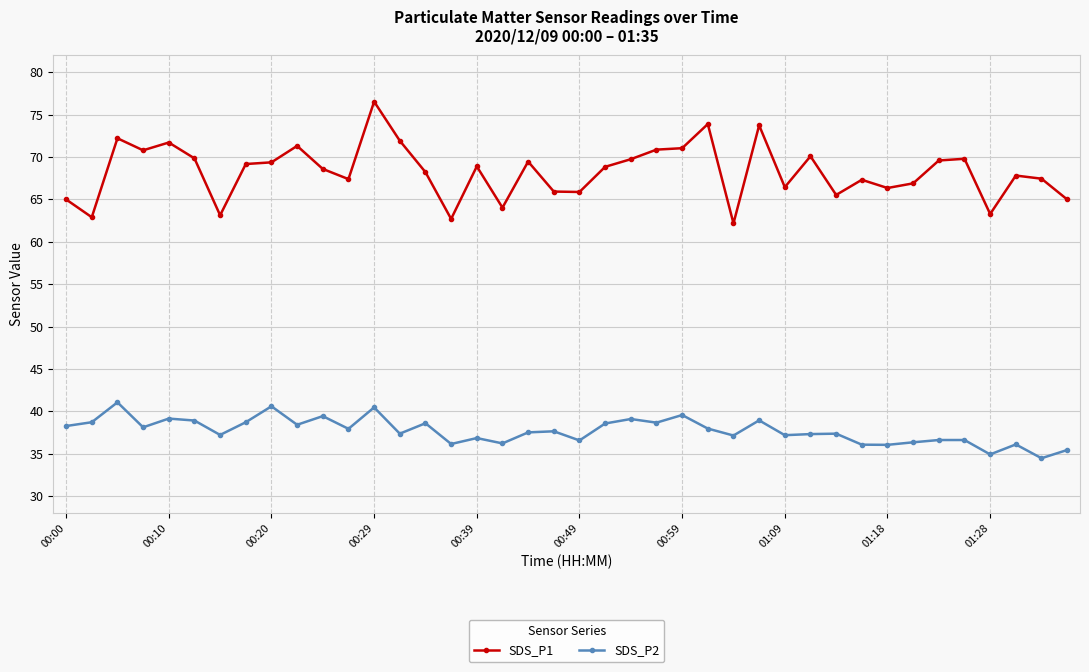

What is the difference between the second highest and minimum values in the SDS_P2 series?

6.1